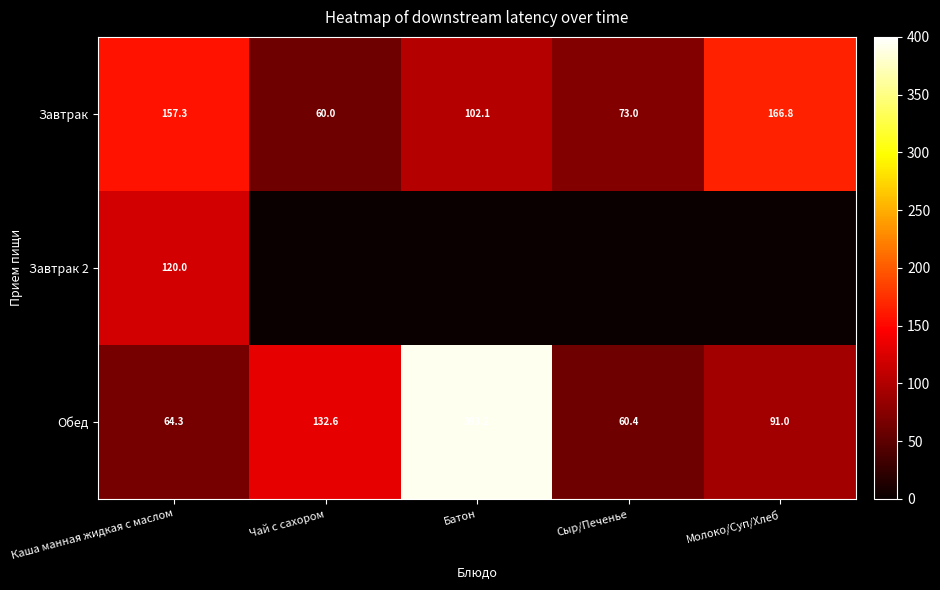

What is the sum of the Обед values at Чай с сахором and Молоко/Суп/Хлеб?

223.6